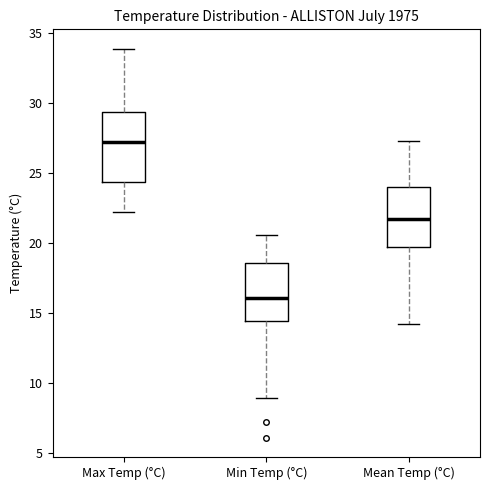

Where does the upper whisker of the box for Max Temp (°C) end on the y-axis? The values are not printed on the chart, so give them approximately, as read against the axis.

34.0